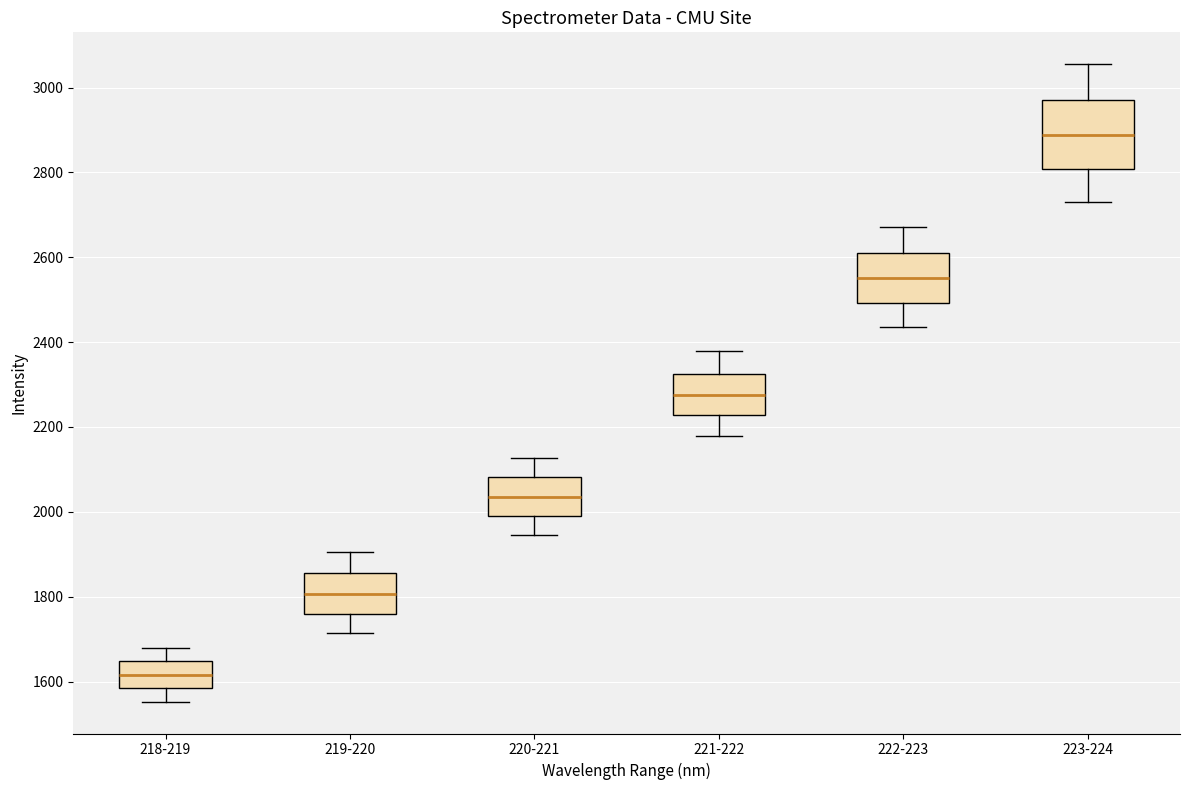

Comparing the boxes themselves (not the whiskers), which one is the tallest?

223-224